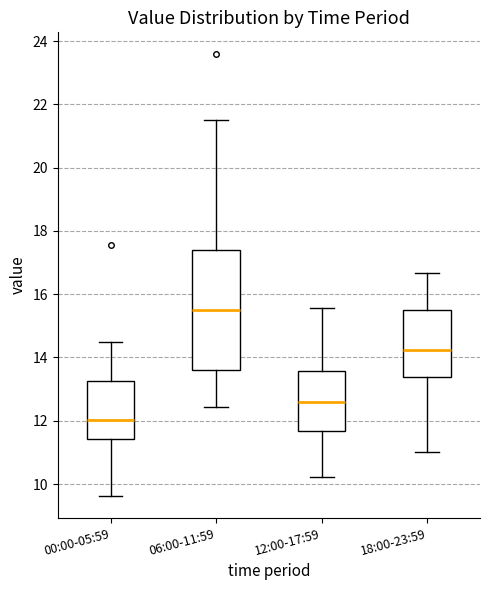

Reading left to right, read every box against the y-axis: the position of its median line, the range the box covers, and the ends of its whiskers. The values are not printed on the chart, so give them approximately, as read against the axis.

00:00-05:59: median 12.0, box 11.4 to 13.2, whiskers 9.6 to 14.4
06:00-11:59: median 15.6, box 13.6 to 17.4, whiskers 12.4 to 21.6
12:00-17:59: median 12.6, box 11.6 to 13.6, whiskers 10.2 to 15.6
18:00-23:59: median 14.2, box 13.4 to 15.6, whiskers 11.0 to 16.6